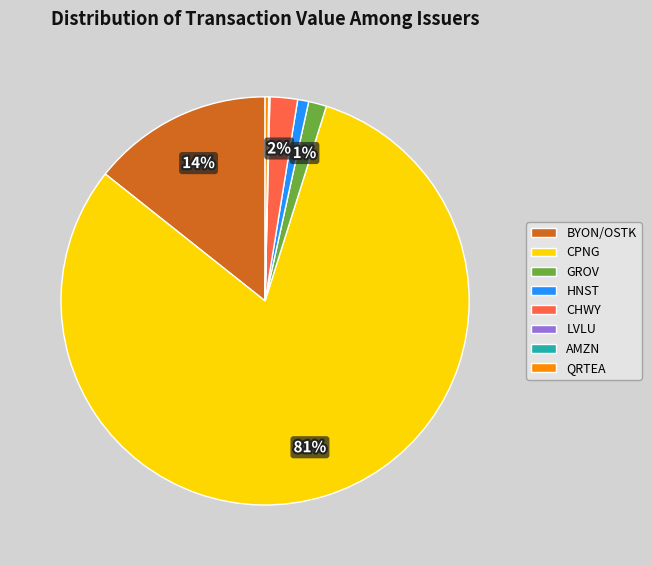

What is the largest slice in the pie chart?

CPNG